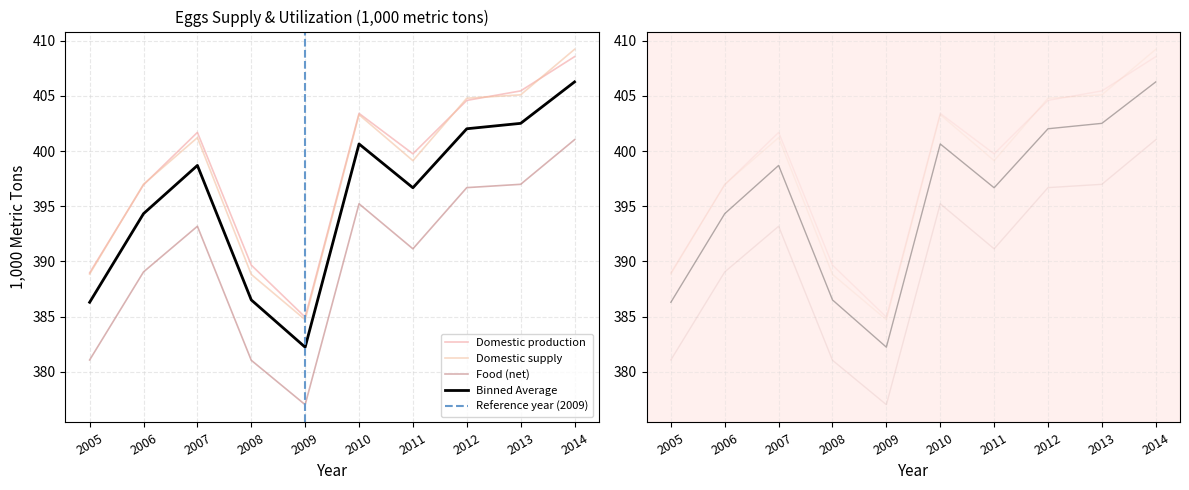

At which label does Domestic production reach its minimum?

2009